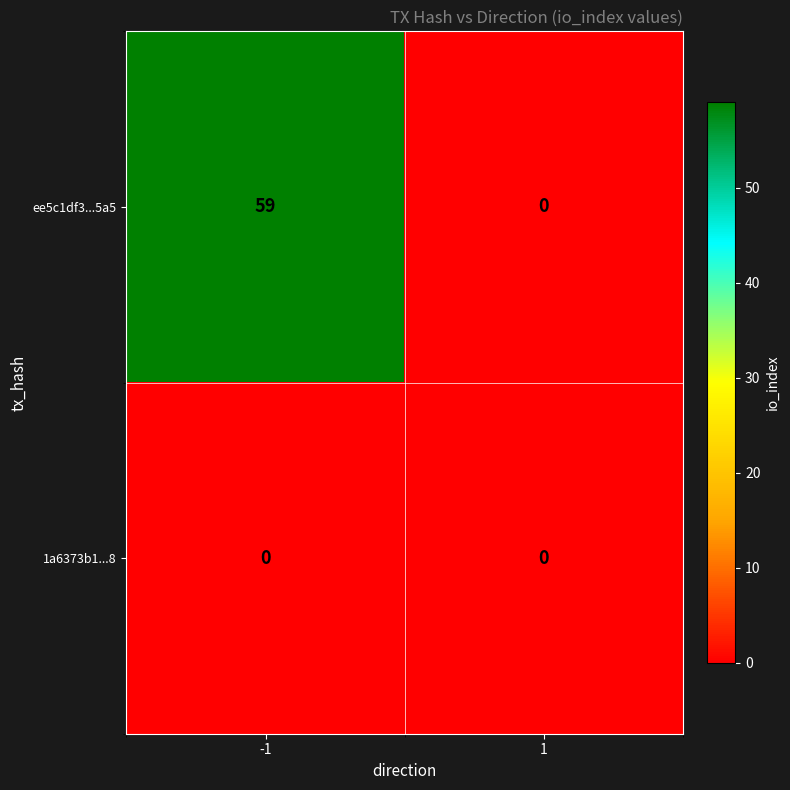

Rank the series by their average value, from lowest to highest.

1a6373b1...8, ee5c1df3...5a5